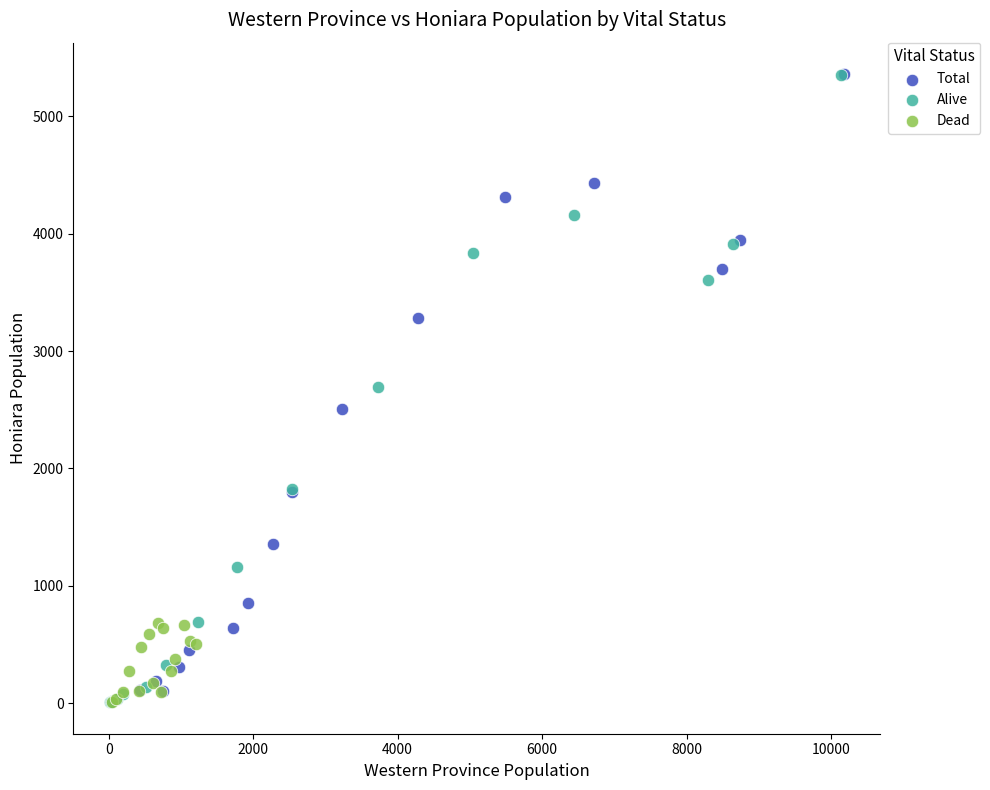

What are all the series names shown in the legend?

Total, Alive, Dead